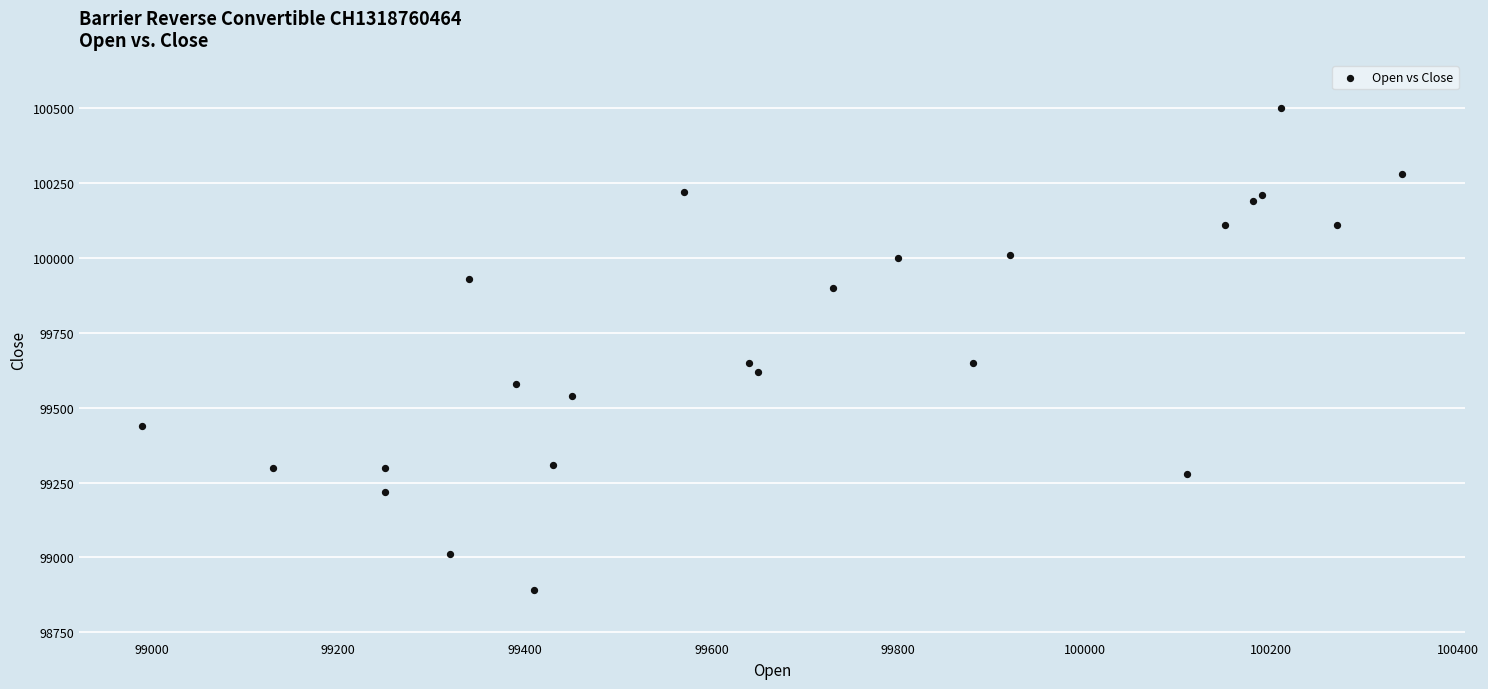

What is the range of Y values (max minus min)?

1610